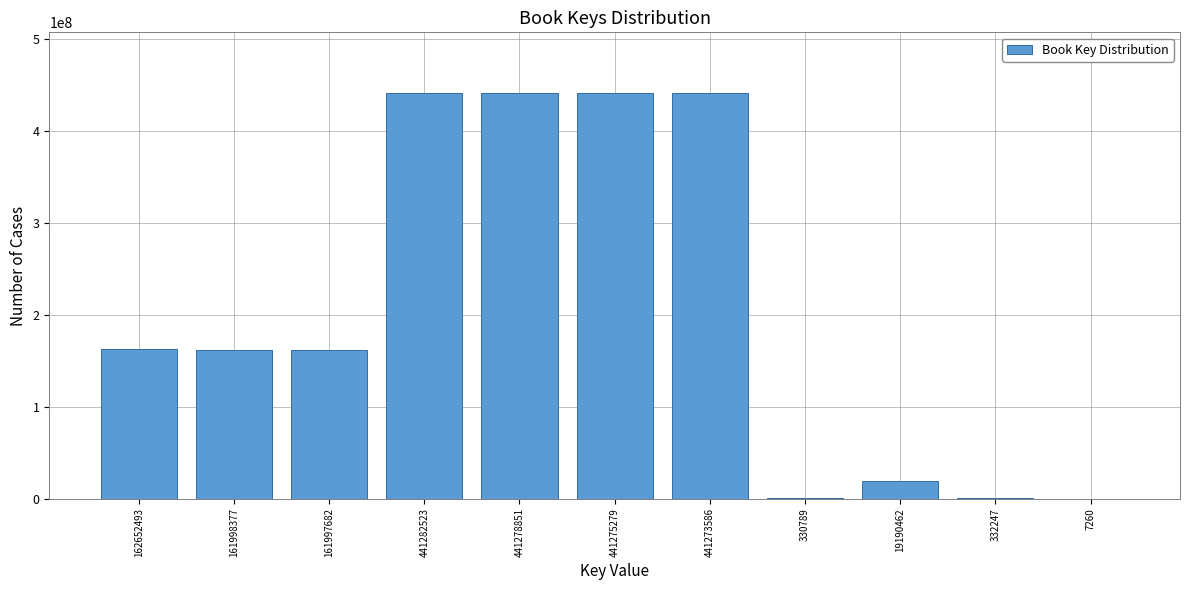

What is the sum of all values?

2271619549